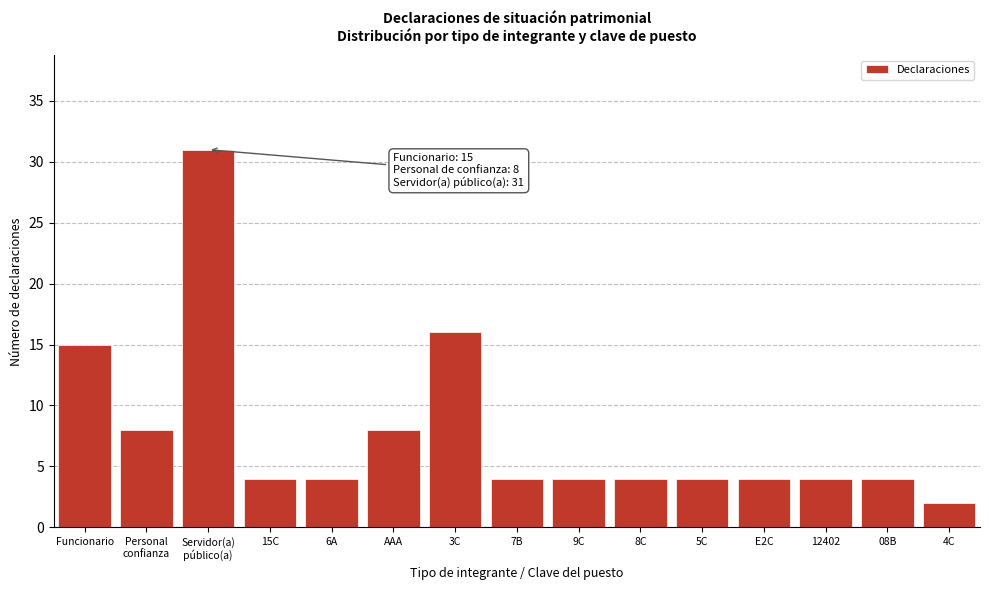

What is the difference between the maximum and minimum values?

29